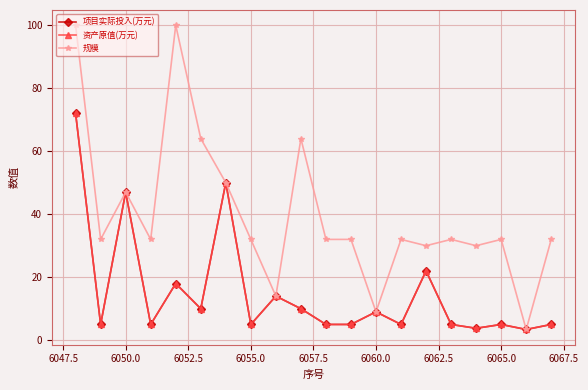

Does the chart have visible grid lines?

Yes